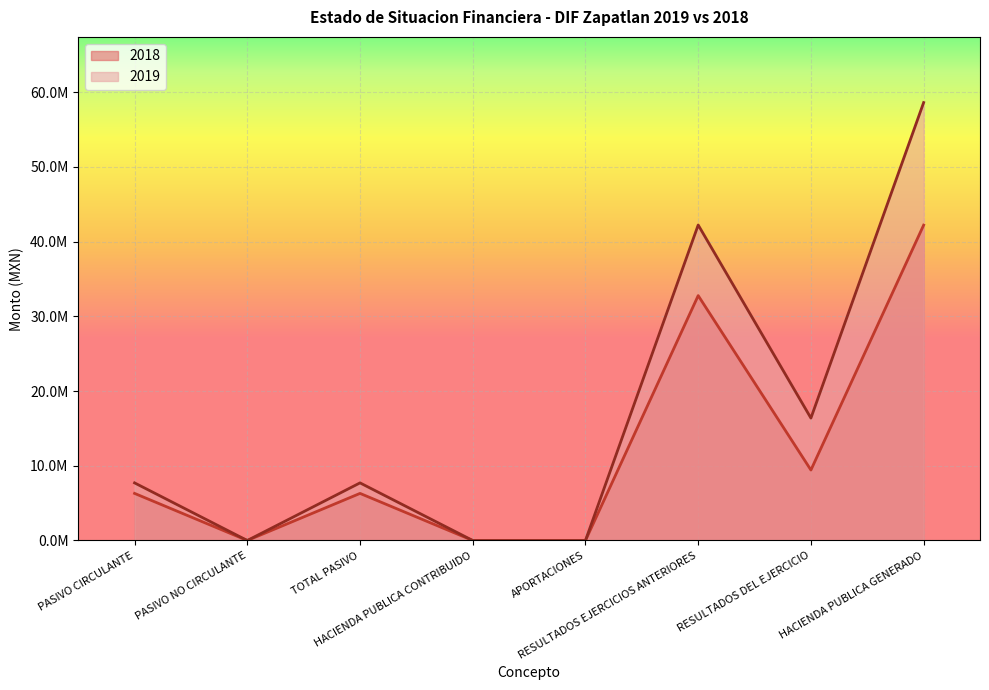

Is it true that 2018 equals 6209643.7 at RESULTADOS DEL EJERCICIO?

False